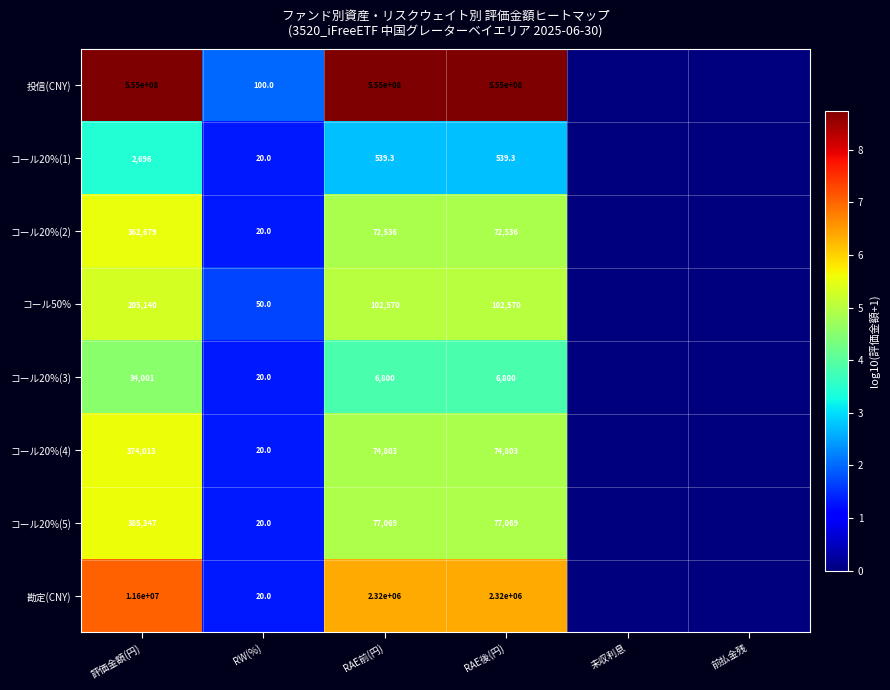

Rank the series at 評価金額(円) from highest to lowest value.

投信(CNY), 勘定(CNY), コール20%(5), コール20%(4), コール20%(2), コール50%, コール20%(3), コール20%(1)